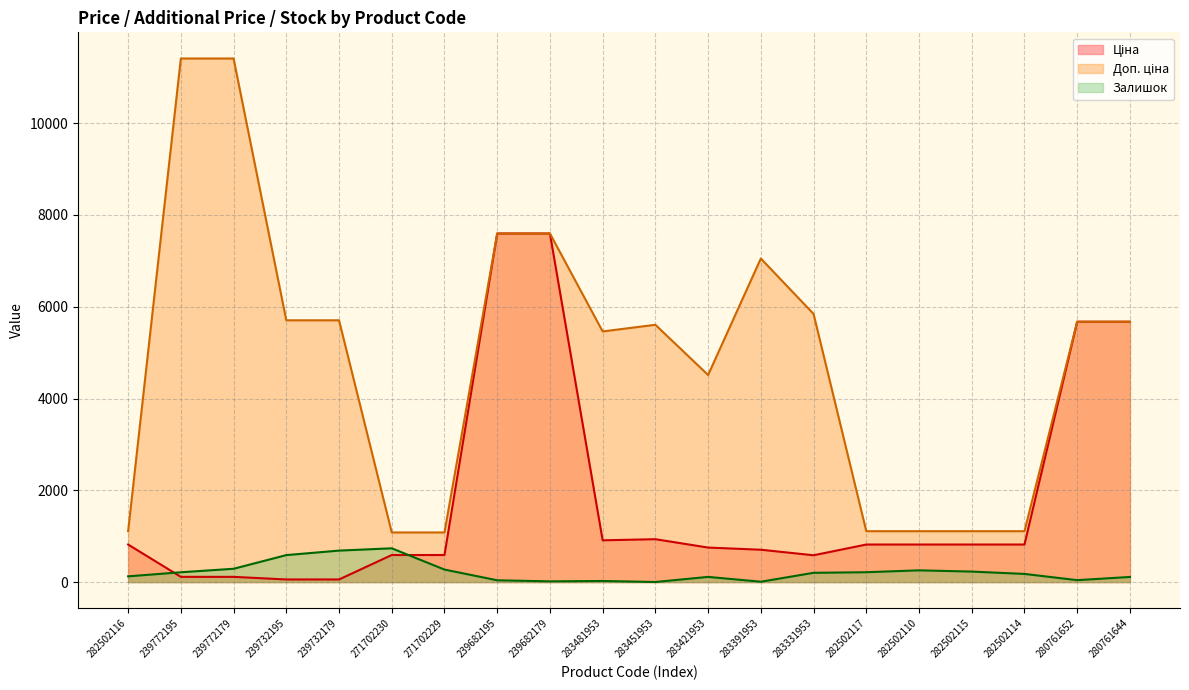

Which series has the widest spread of values?

Доп. ціна